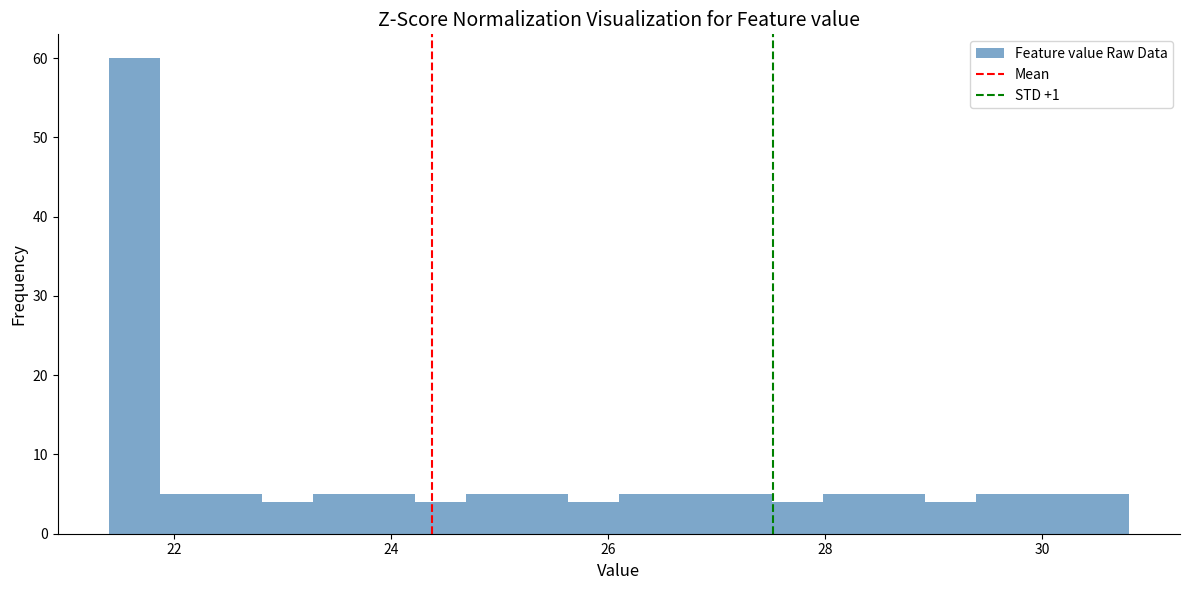

Around what value on the x-axis is the tallest bar? Give the approximate position of its centre, as read against the axis.

21.6